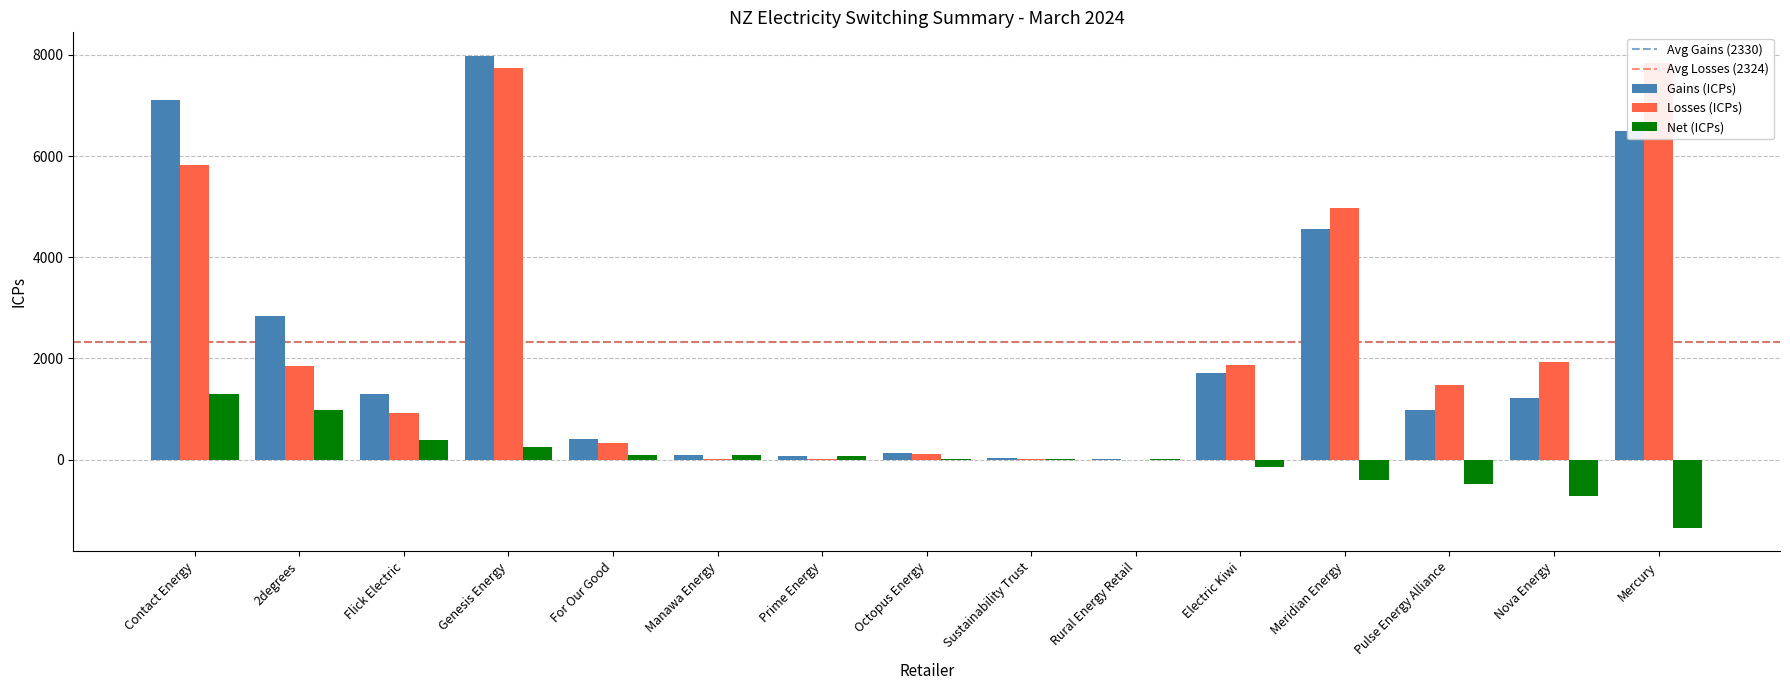

At which label does Net (ICPs) first exceed 20?

Contact Energy